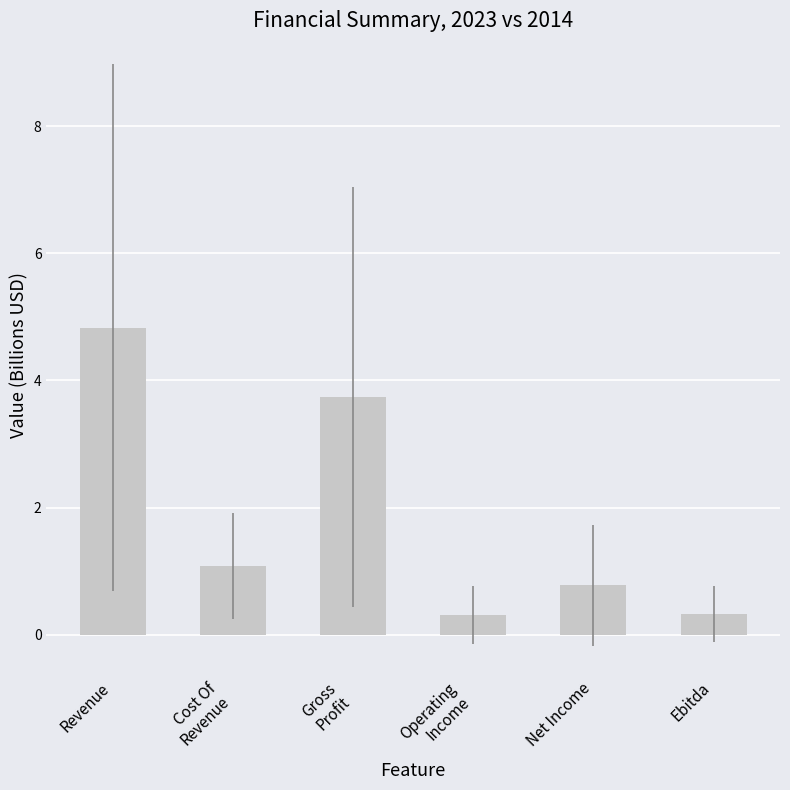

Is it true that the value at Net Income is 0.4?

False